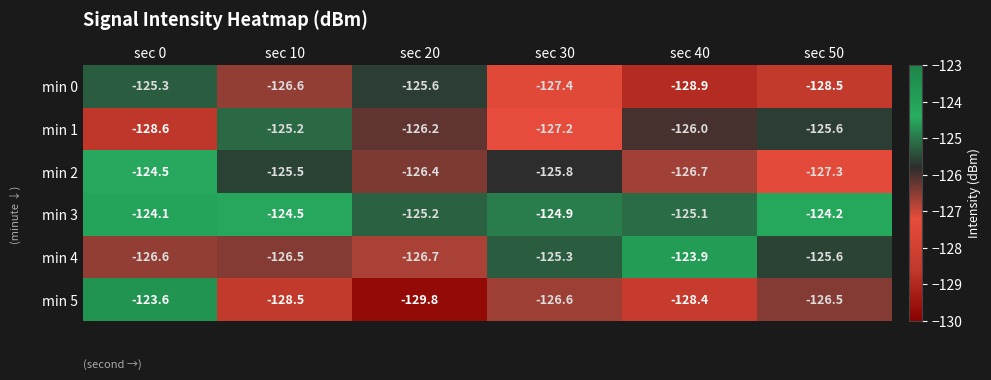

Count the number of categories in the chart.

6